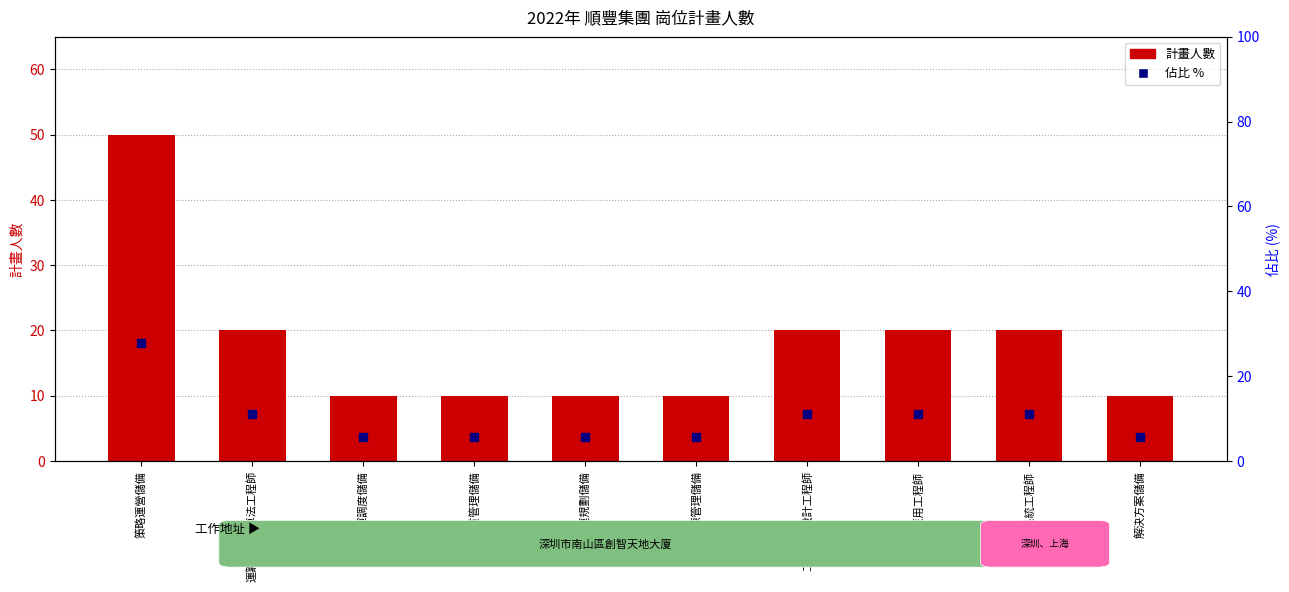

Which series contains the lowest Y value?

佔比 %